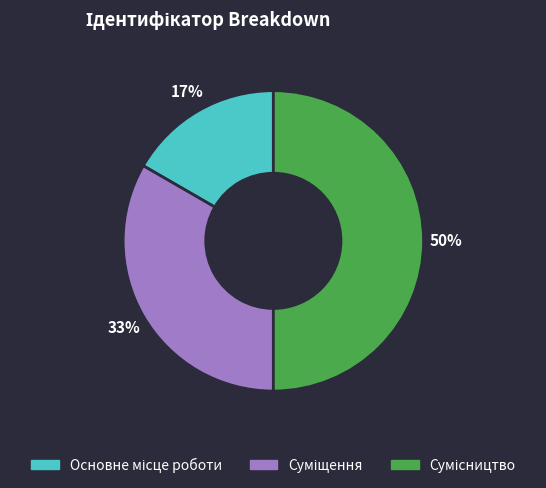

To the nearest percent, what is the average slice percentage?

33%